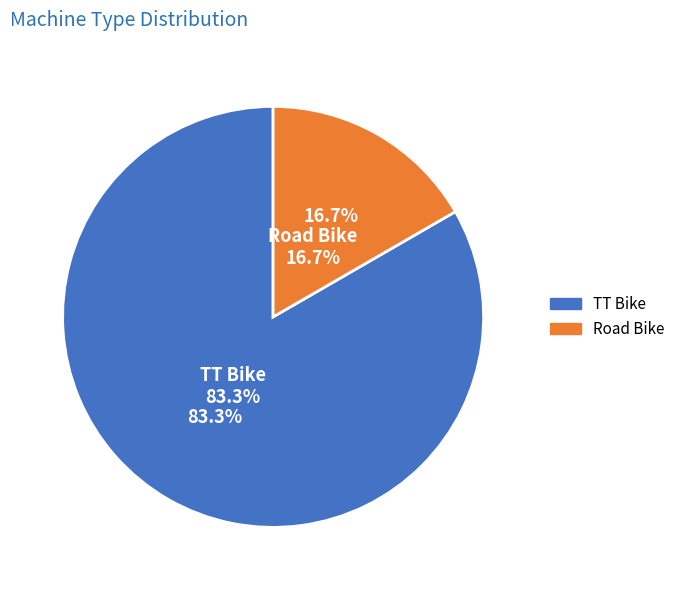

What is the change in value from TT Bike to Road Bike?

-8